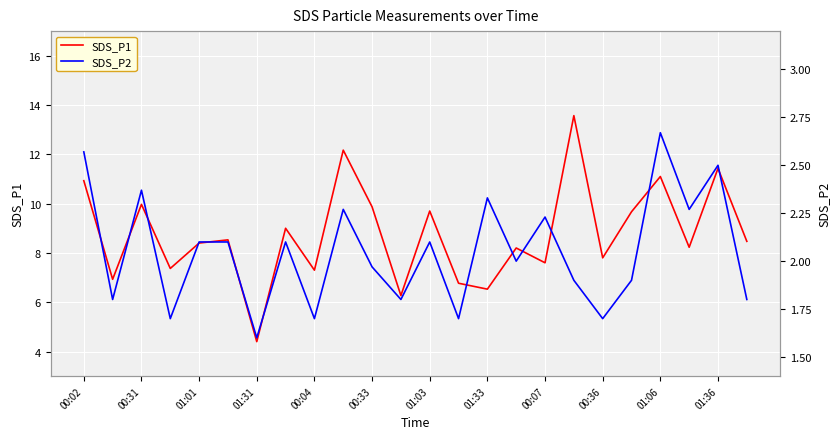

List the series in order of their overall mean, lowest first.

SDS_P2, SDS_P1